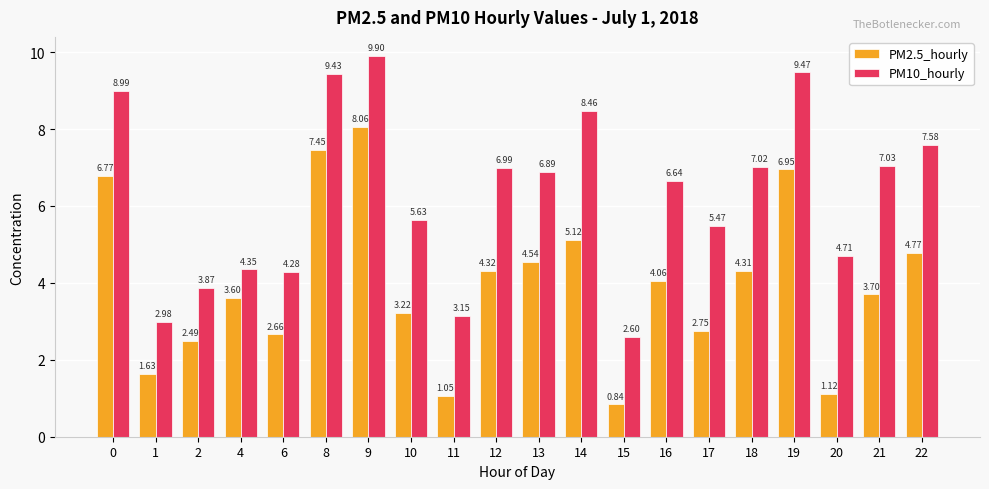

Which series has the widest spread of values?

PM10_hourly